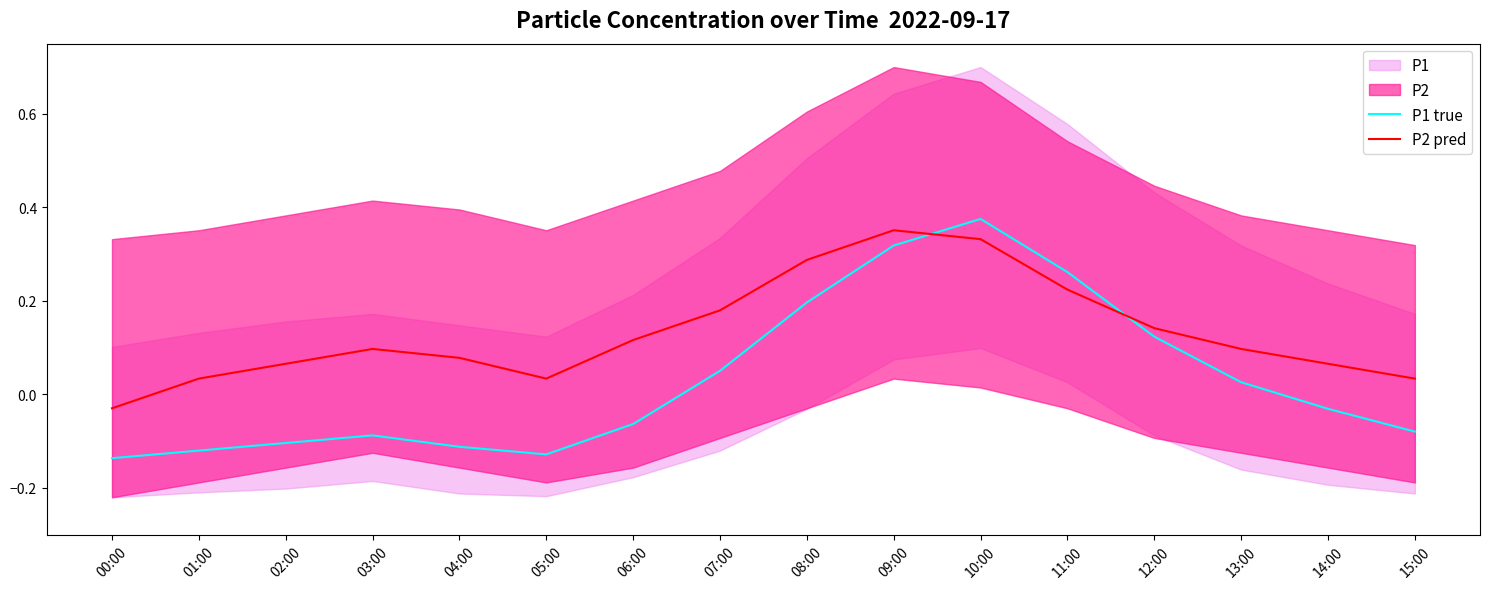

At how many categories does at least one series exceed 0?

15